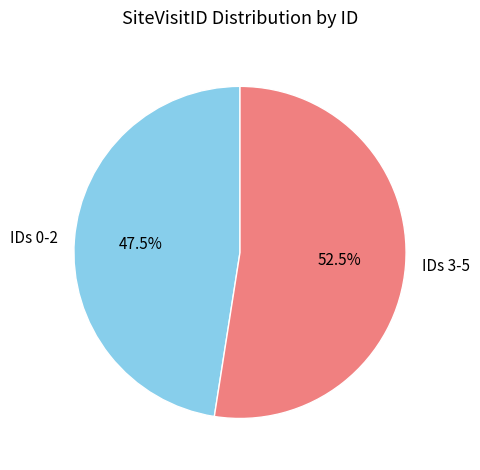

How many slices are in this pie chart?

2